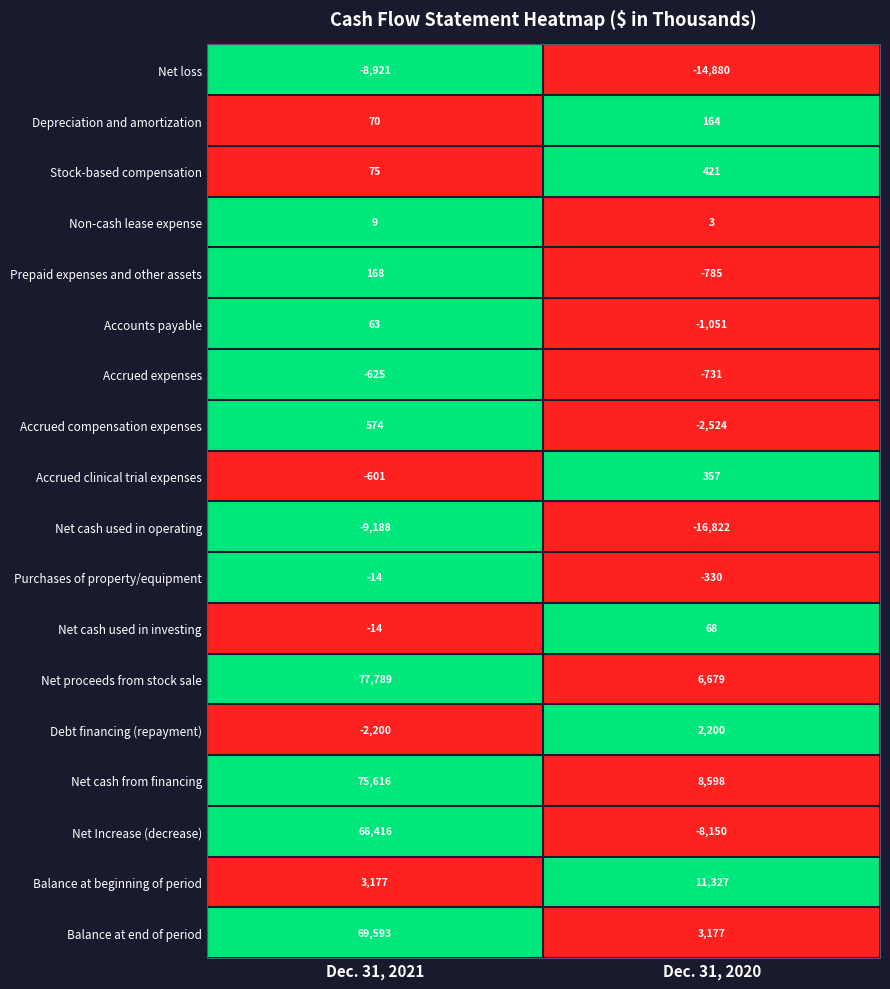

At how many categories does at least one series exceed 0?

2